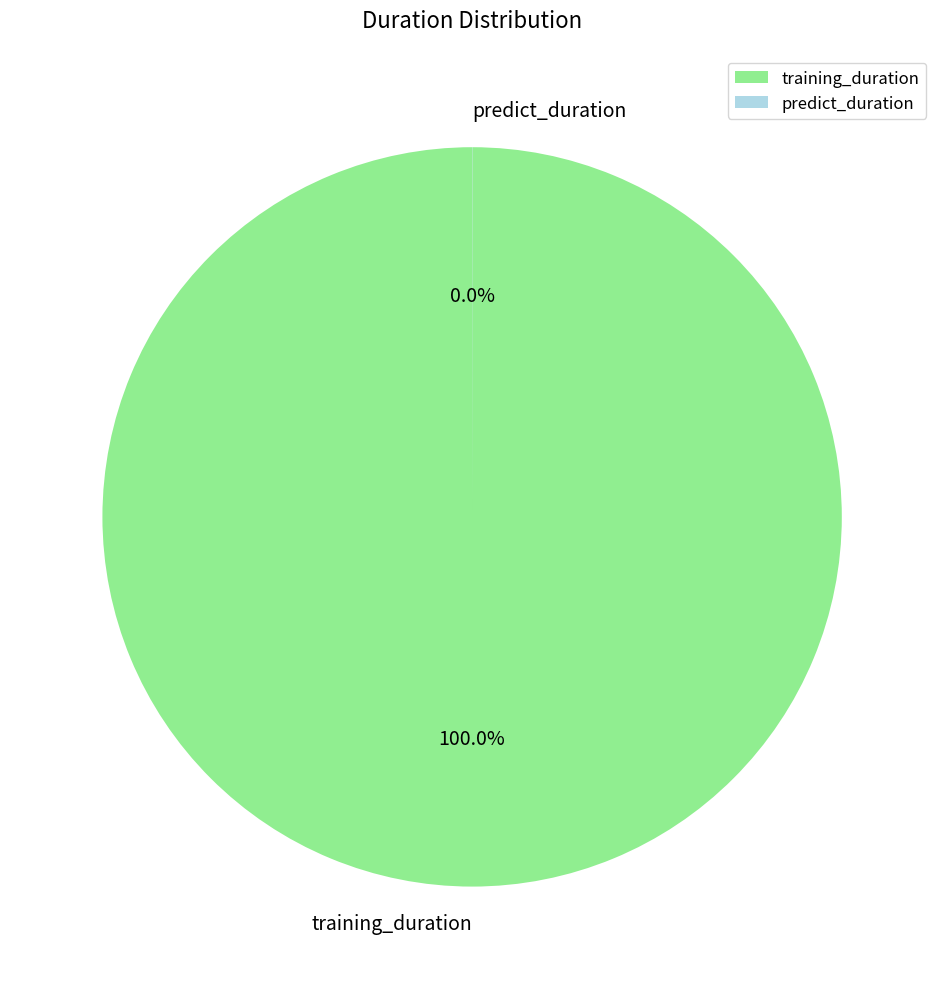

Is there a majority slice in this chart?

Yes